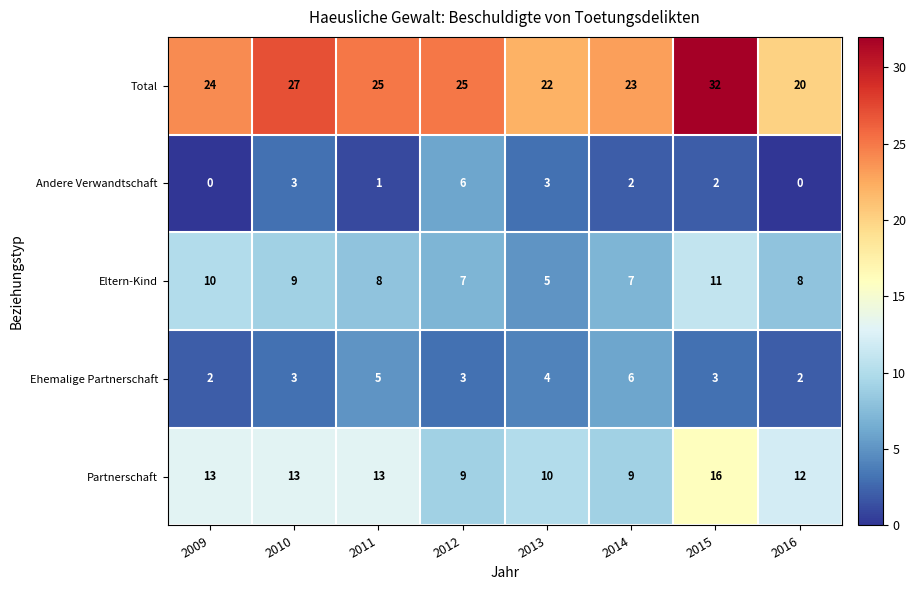

Where does the Eltern-Kind series first go above 8?

2009